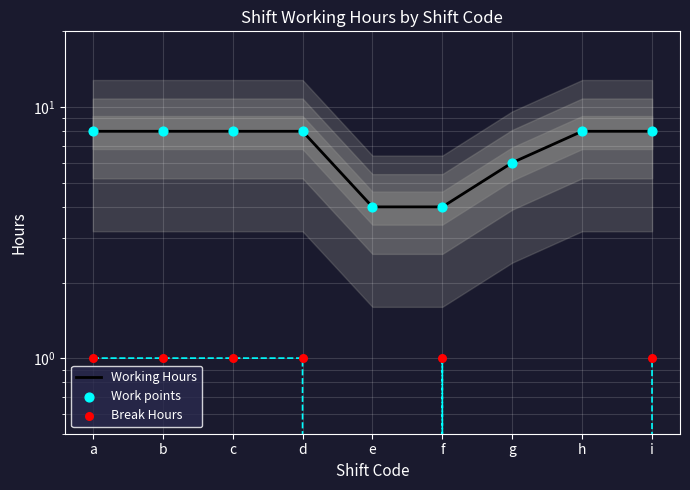

Which series reaches the minimum Y coordinate?

Break Hours